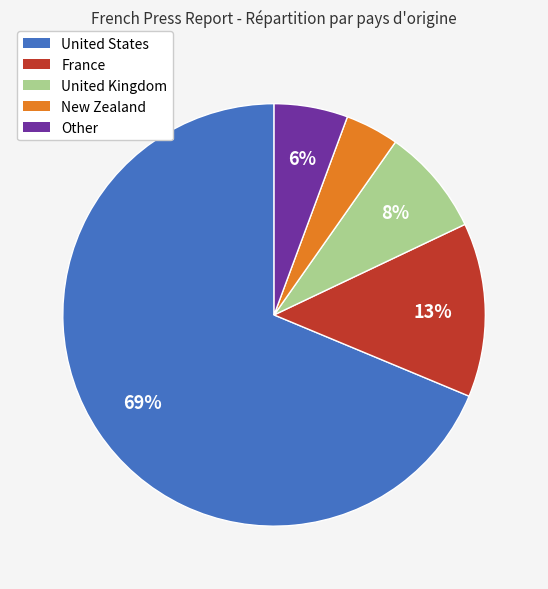

To the nearest percent, what is the average slice percentage?

20%